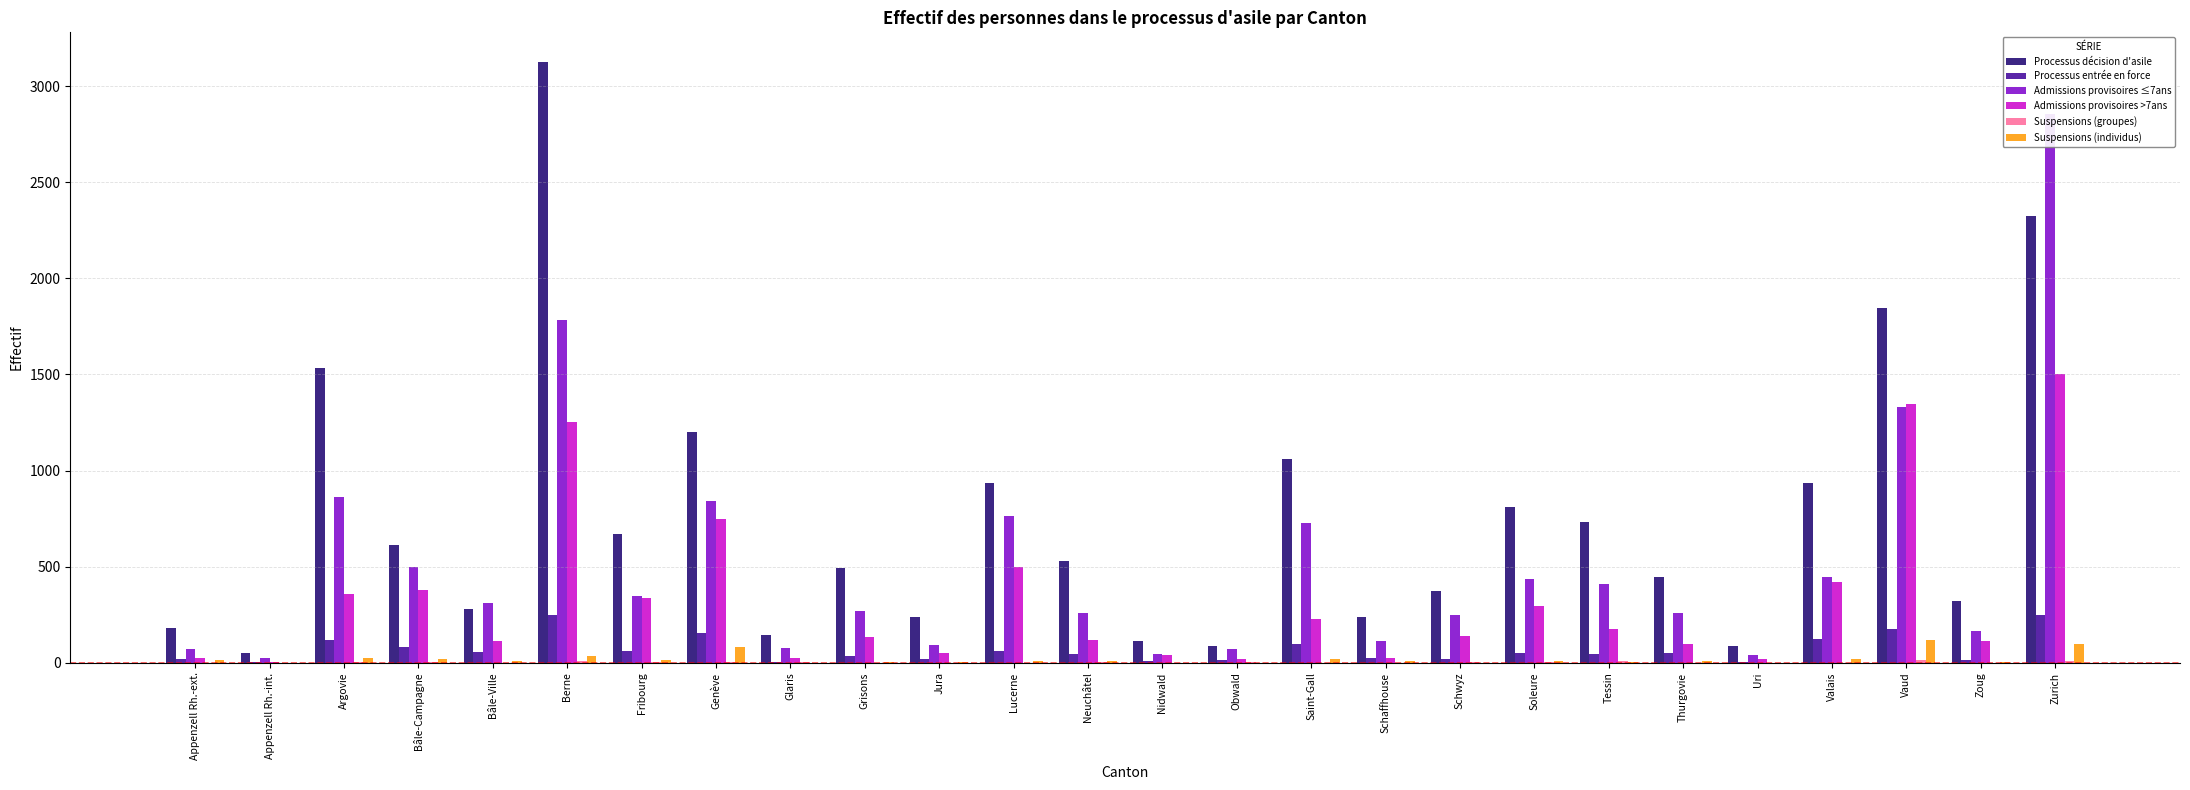

What is the difference between the Admissions provisoires >7ans values at Bâle-Campagne and Valais?

43